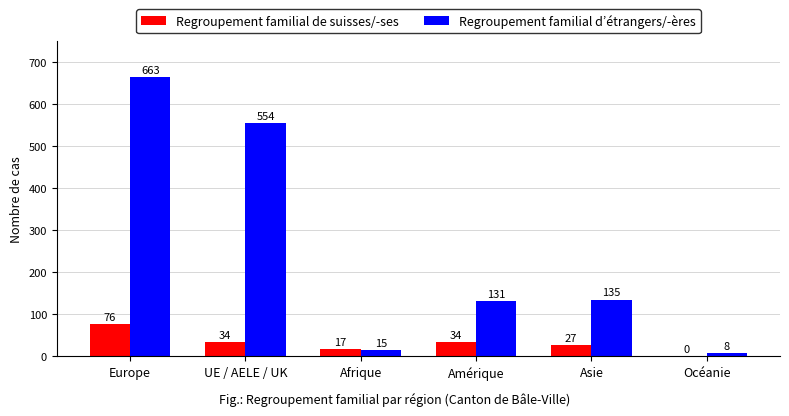

Between Europe and UE / AELE / UK, which series saw the biggest shift?

Regroupement familial d’étrangers/-ères